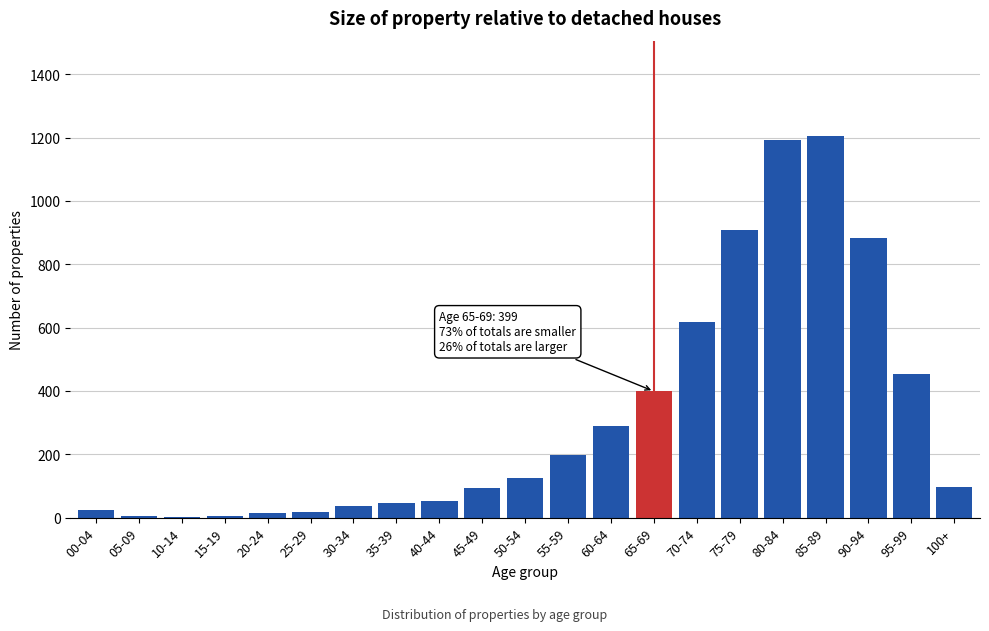

The value at 55-59 is 339. True or false?

False